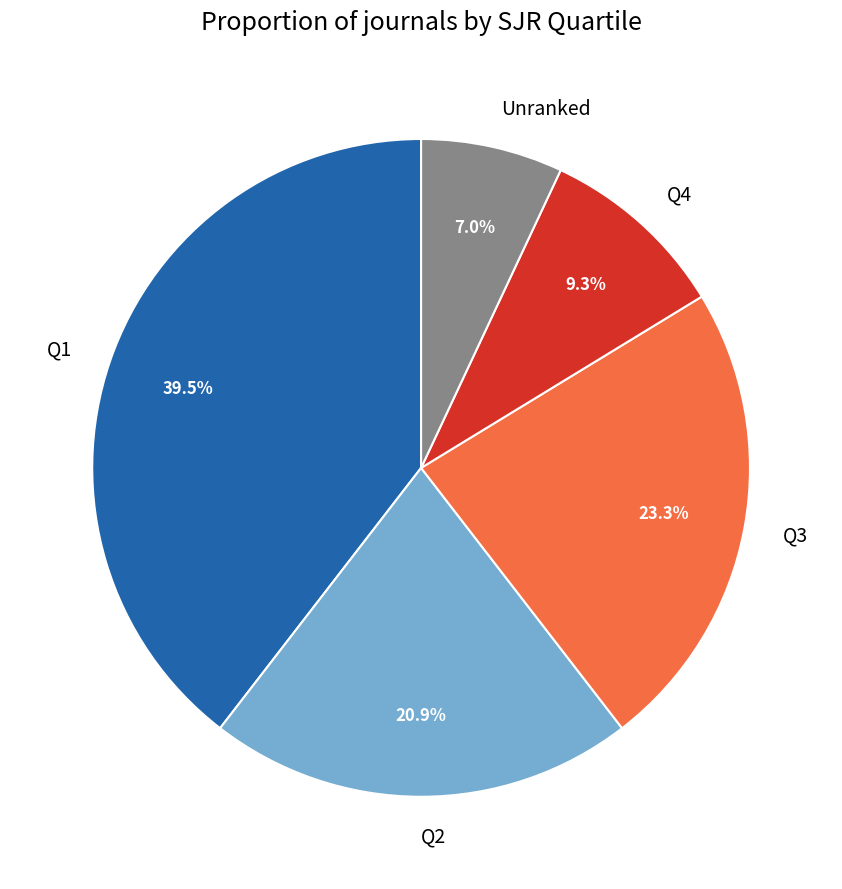

Count the number of slices in the pie.

5